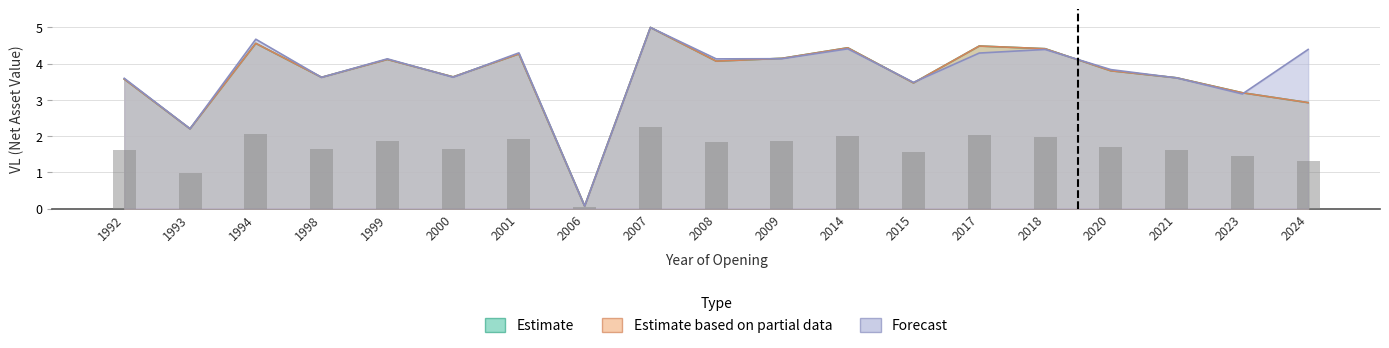

Which series has the largest range (max minus min)?

Forecast